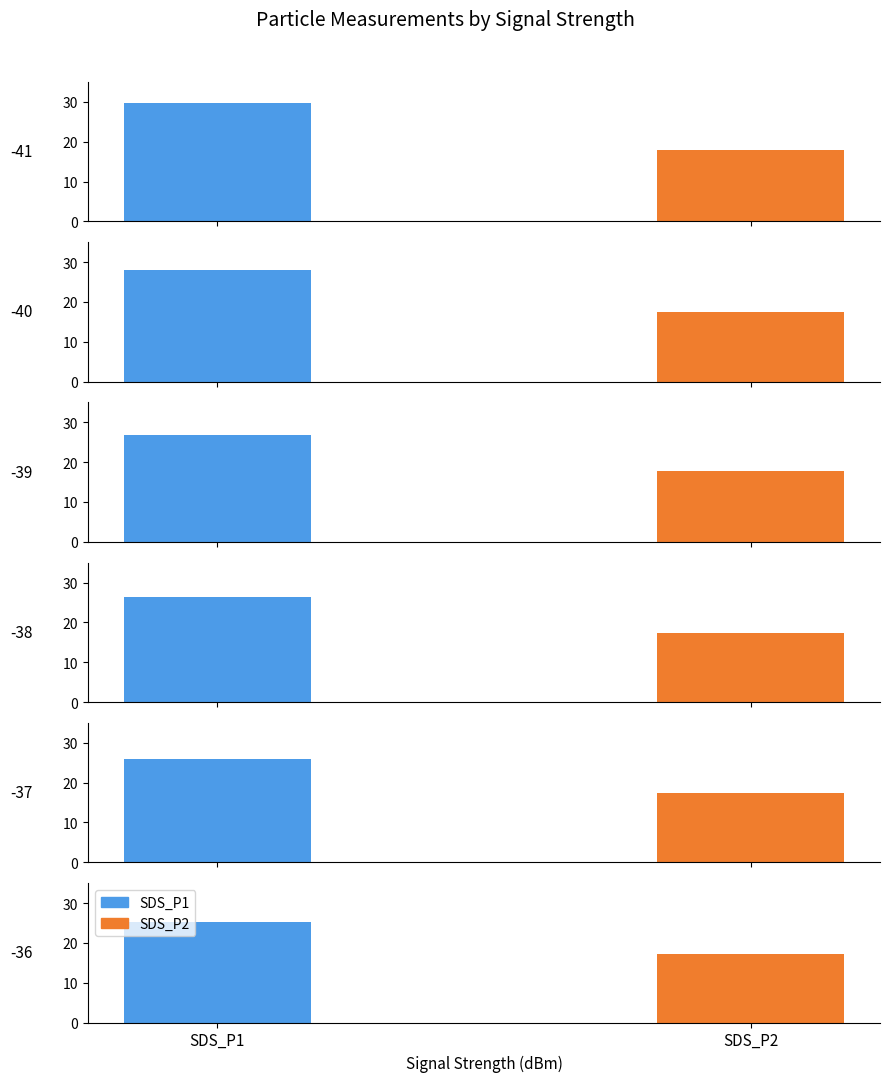

What is the average value of the SDS_P1 series?

27.1